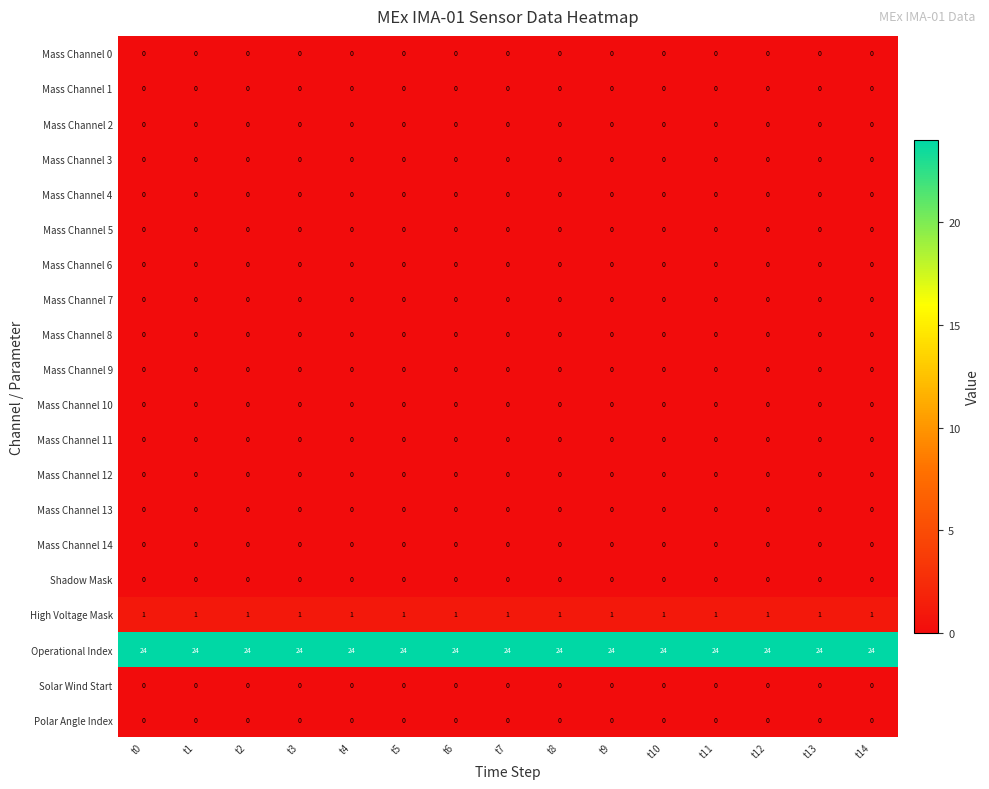

How many categories are shown in the chart?

15